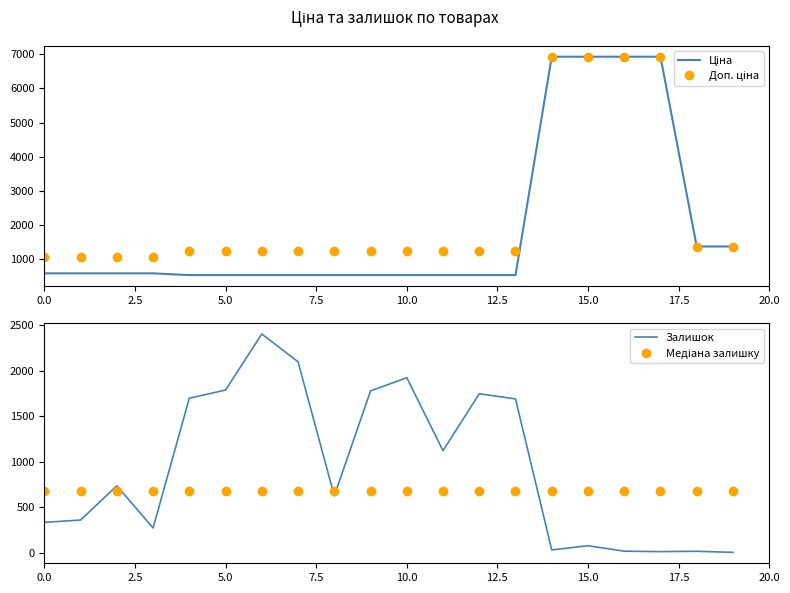

True or false: Доп. ціна and Медіана залишку intersect in this chart.

False